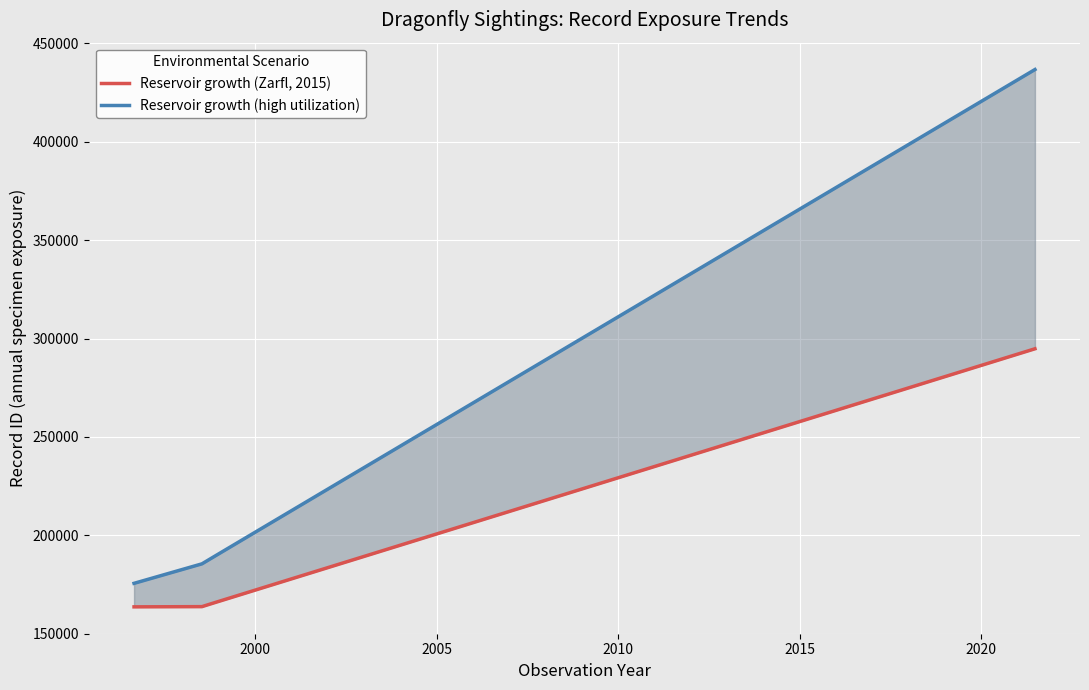

True or false: Reservoir growth (high utilization) has a value of 89555 at 1996-08-30.

False